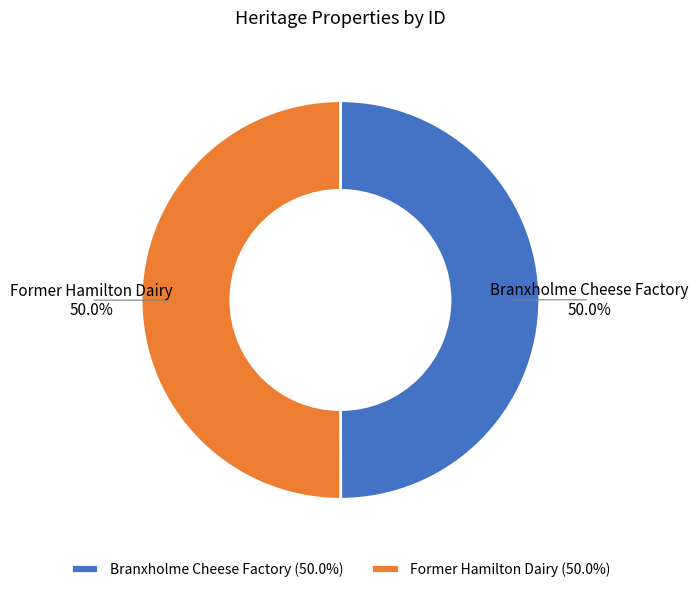

The Former Hamilton Dairy slice represents 62% of the pie. True or false?

False